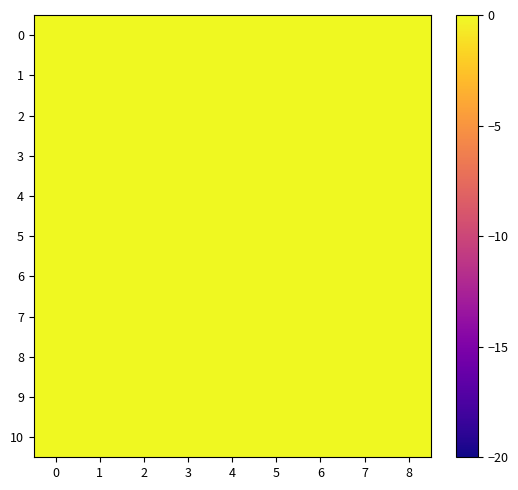

What is the difference between the highest and lowest values at 4?

0.8